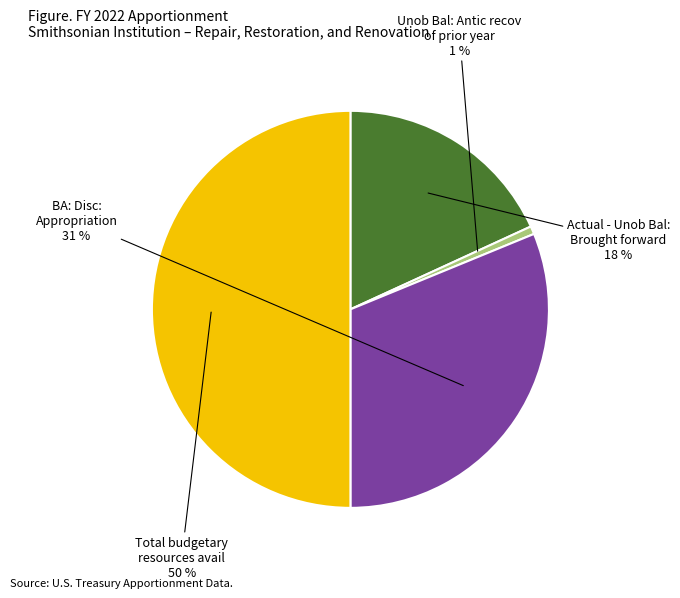

True or false: BA: Disc: Appropriation accounts for 31% of the total.

True